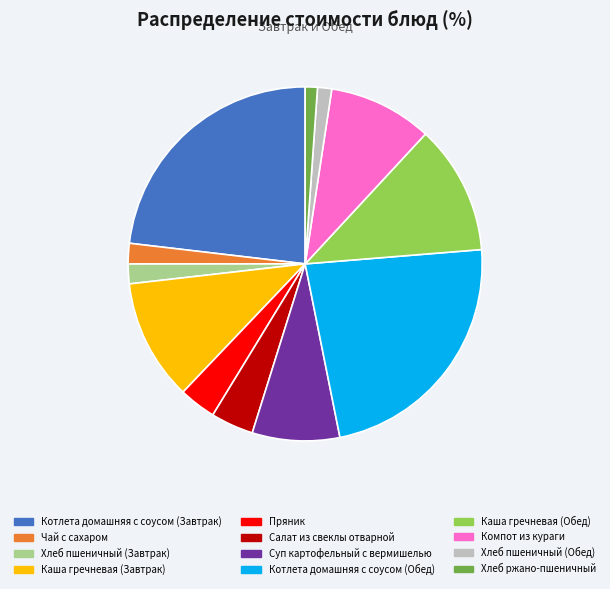

What is the ratio of the value at Компот из кураги to the value at Хлеб ржано-пшеничный?

8.5